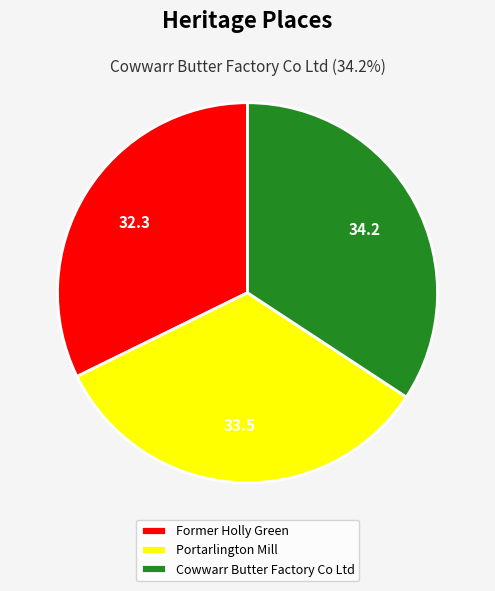

True or false: Former Holly Green accounts for 32% of the total.

True